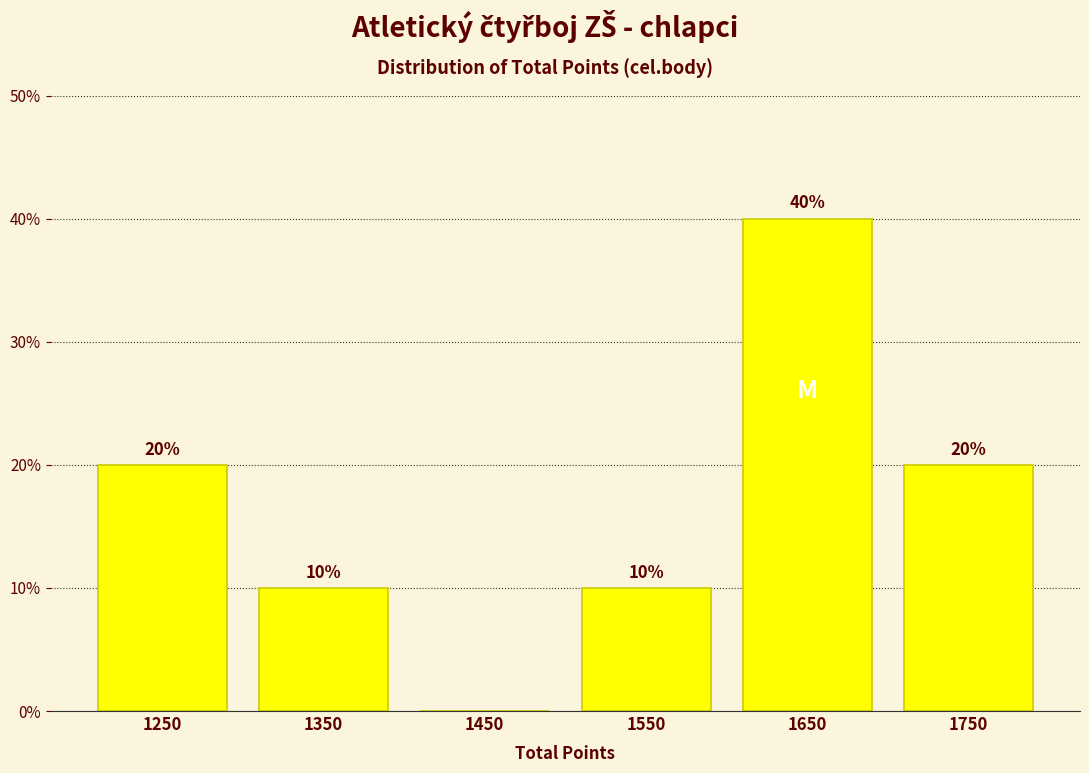

Reading left to right, what are all the values shown in this chart?

1250=20	1350=10	1450=0	1550=10	1650=40	1750=20